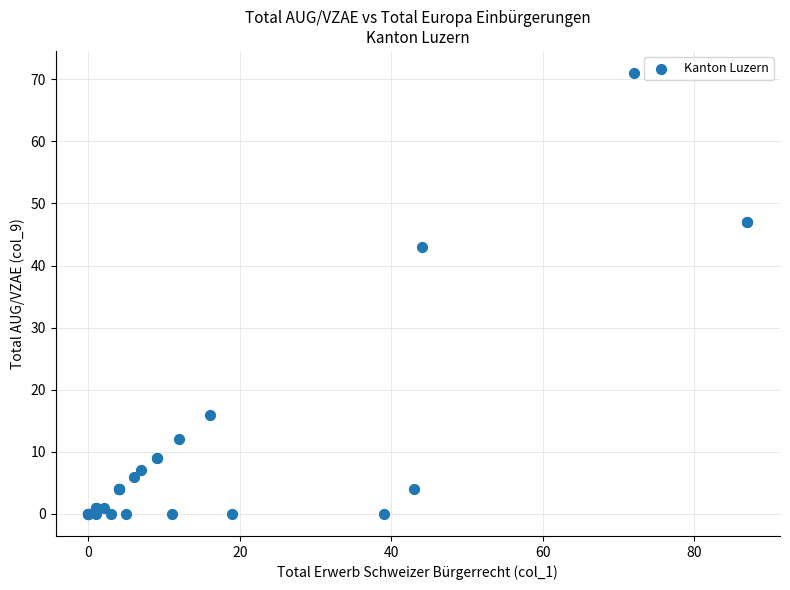

What Y value in the scatter plot is closest to 35?

43